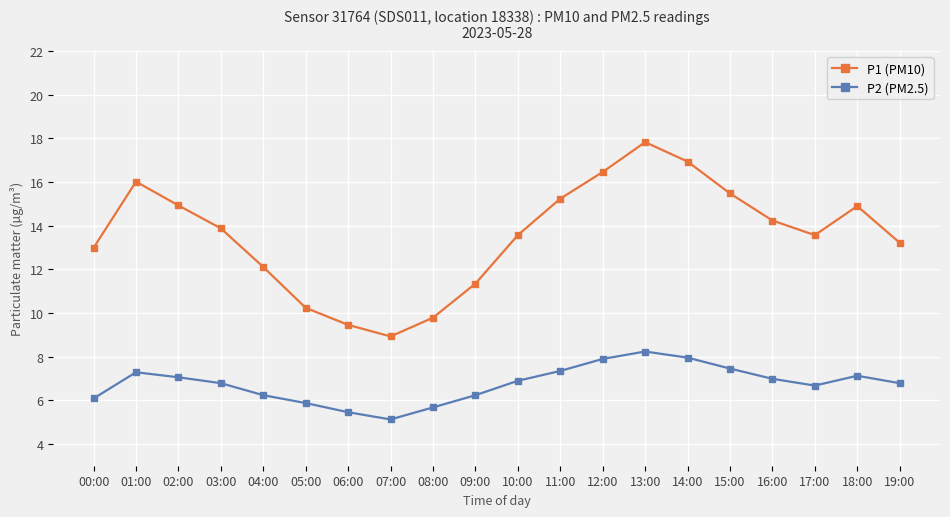

True or false: P1 (PM10) and P2 (PM2.5) cross at least once.

False